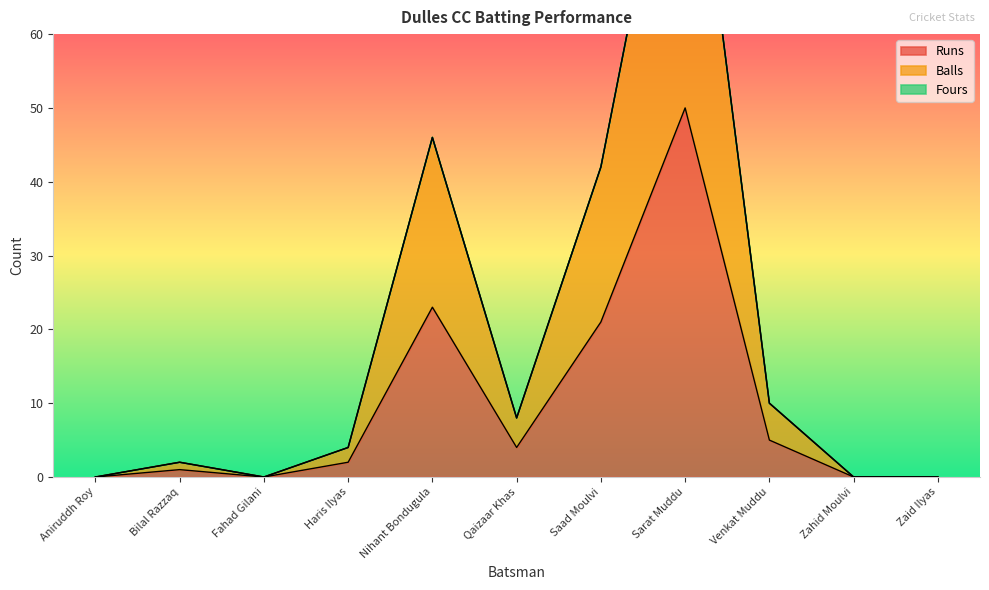

Reading right to left, transcribe all the data shown in this chart.

Runs: Zaid Ilyas=0	Zahid Moulvi=0	Venkat Muddu=5	Sarat Muddu=50	Saad Moulvi=21	Qaizaar Khas=4	Nihant Bondugula=23	Haris Ilyas=2	Fahad Gilani=0	Bilal Razzaq=1	Aniruddh Roy=0
Balls: Zaid Ilyas=0	Zahid Moulvi=0	Venkat Muddu=10	Sarat Muddu=100	Saad Moulvi=42	Qaizaar Khas=8	Nihant Bondugula=46	Haris Ilyas=4	Fahad Gilani=0	Bilal Razzaq=2	Aniruddh Roy=0